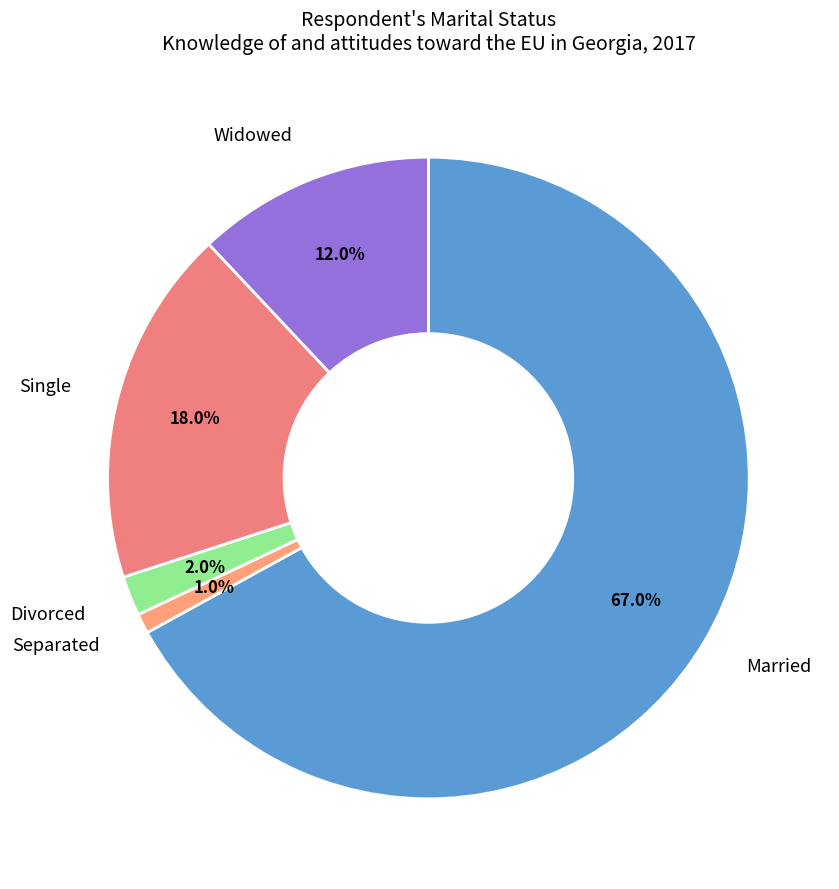

How many slices are in this pie chart?

5